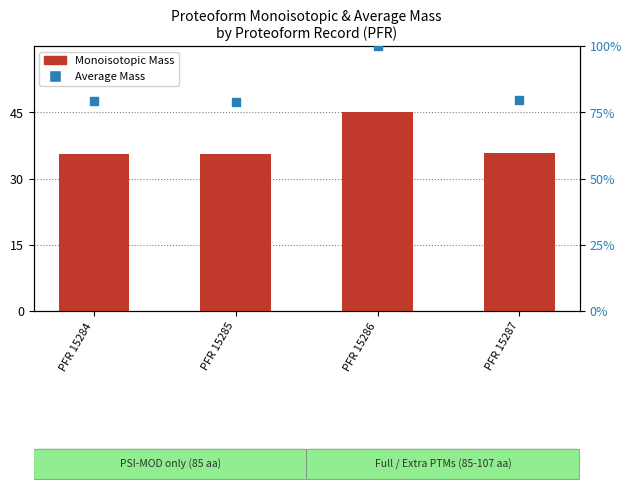

At which category is the sum across all series the highest?

PFR 15286